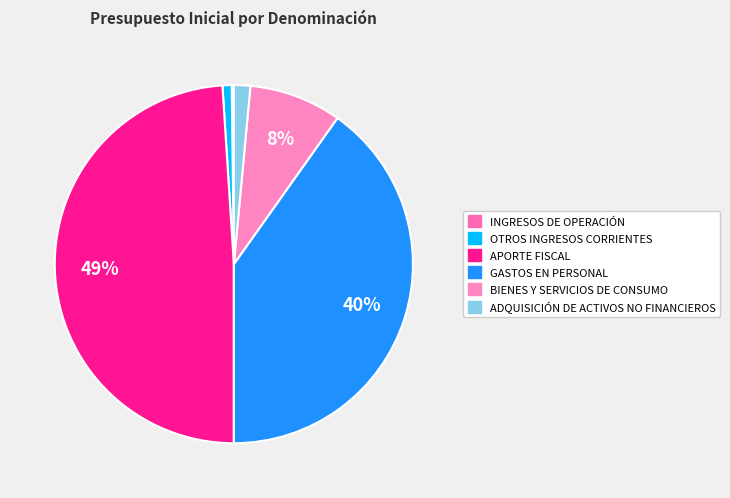

Is there a majority slice in this chart?

No